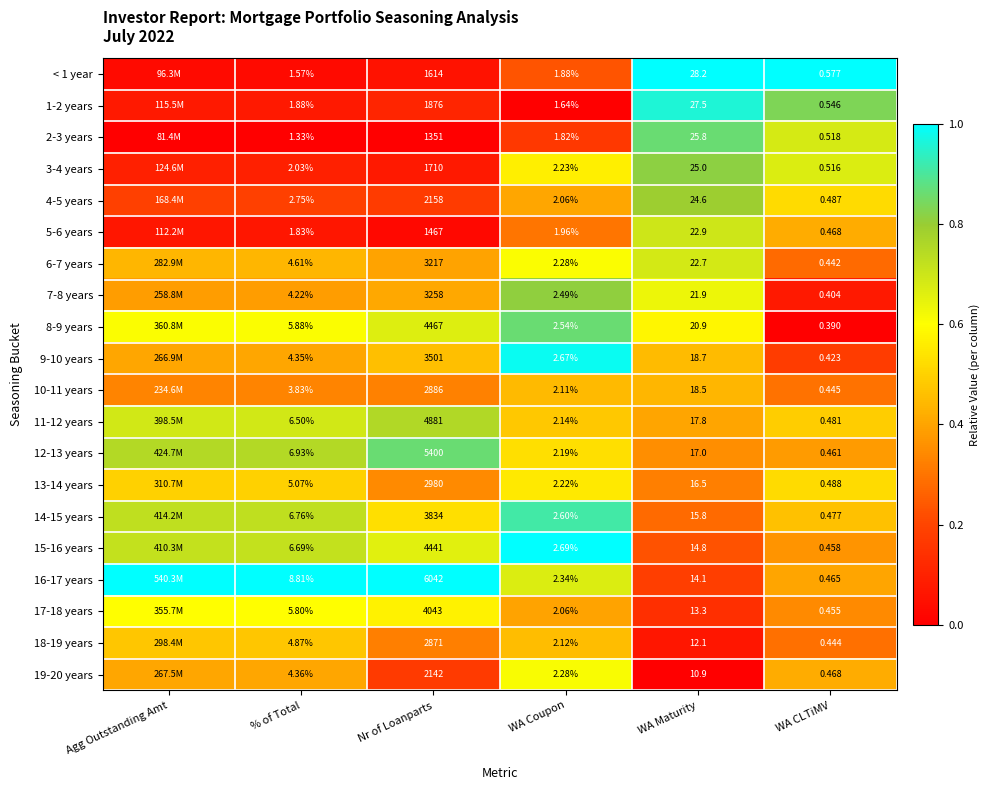

At how many categories does at least one series exceed 0?

6